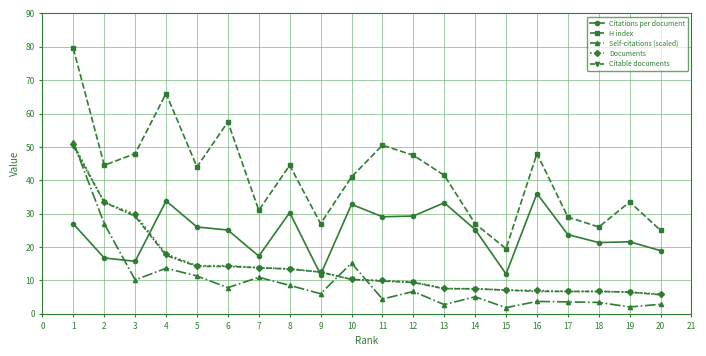

At which label is Documents closest to 28?

3